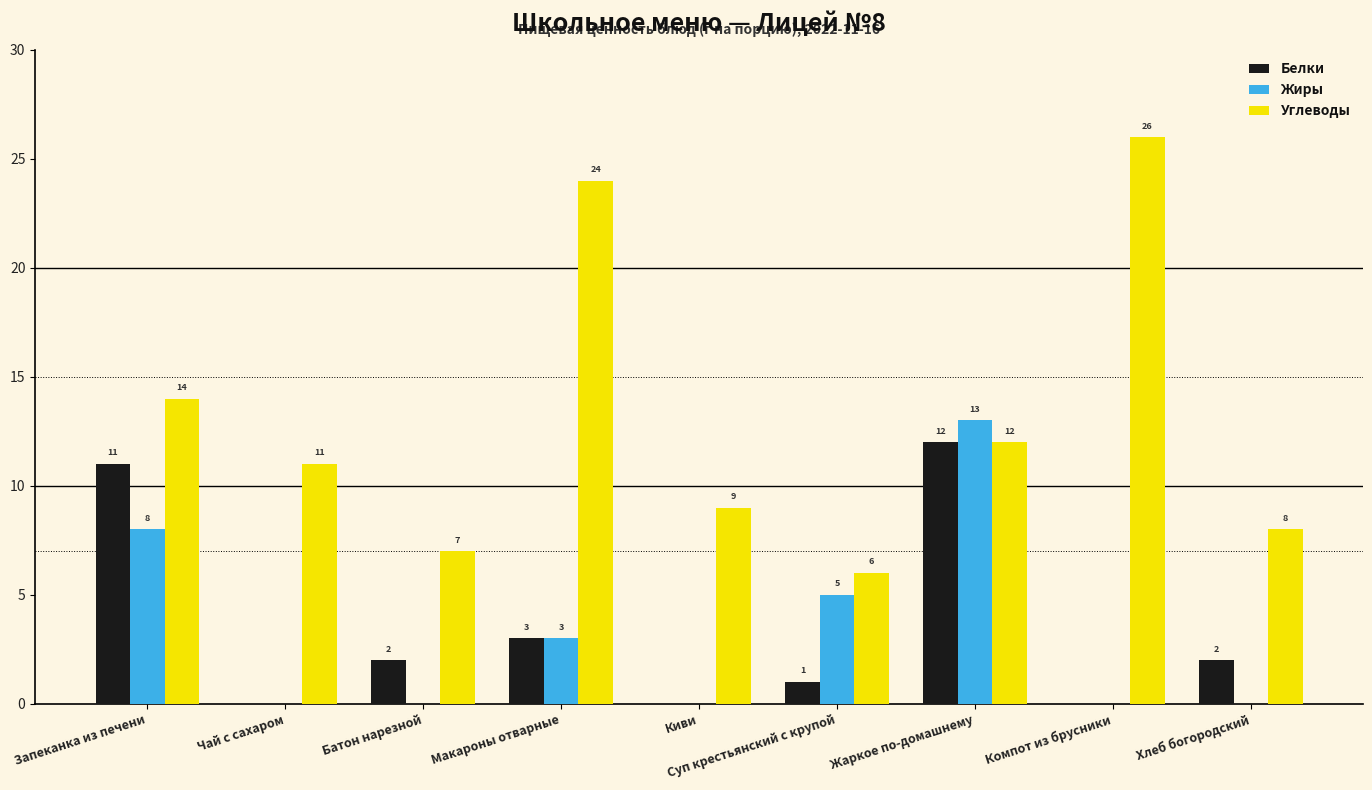

The Белки series shows 11 at Запеканка из печени. True or false?

True